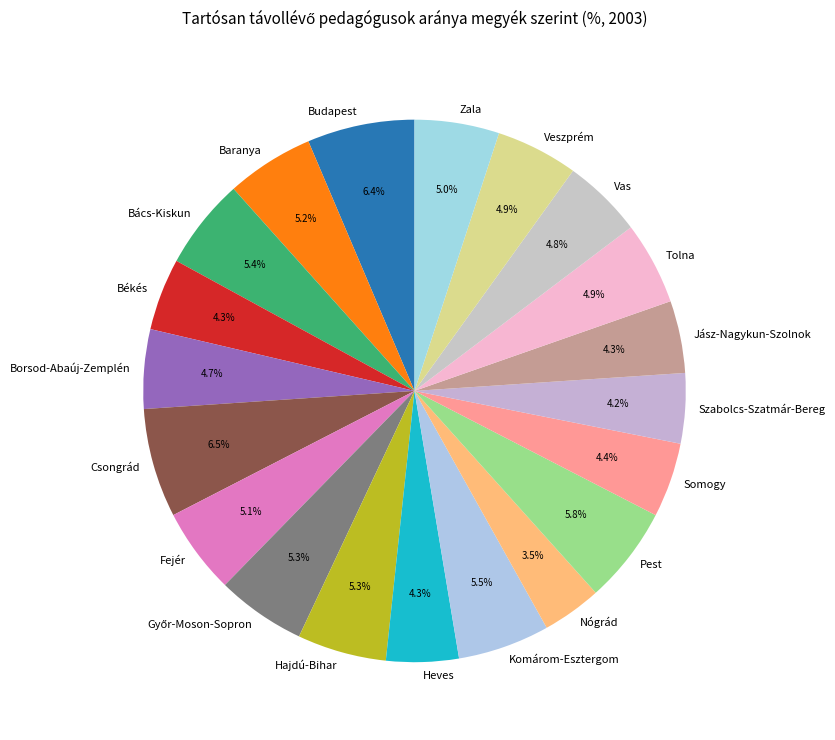

Approximately how many times larger is the value at Heves compared to Somogy?

1.0